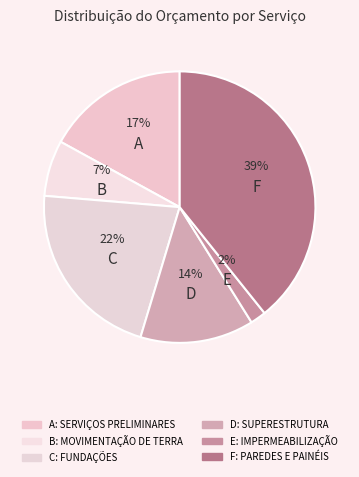

To the nearest percent, what is the difference between the largest and smallest slice percentages?

37%